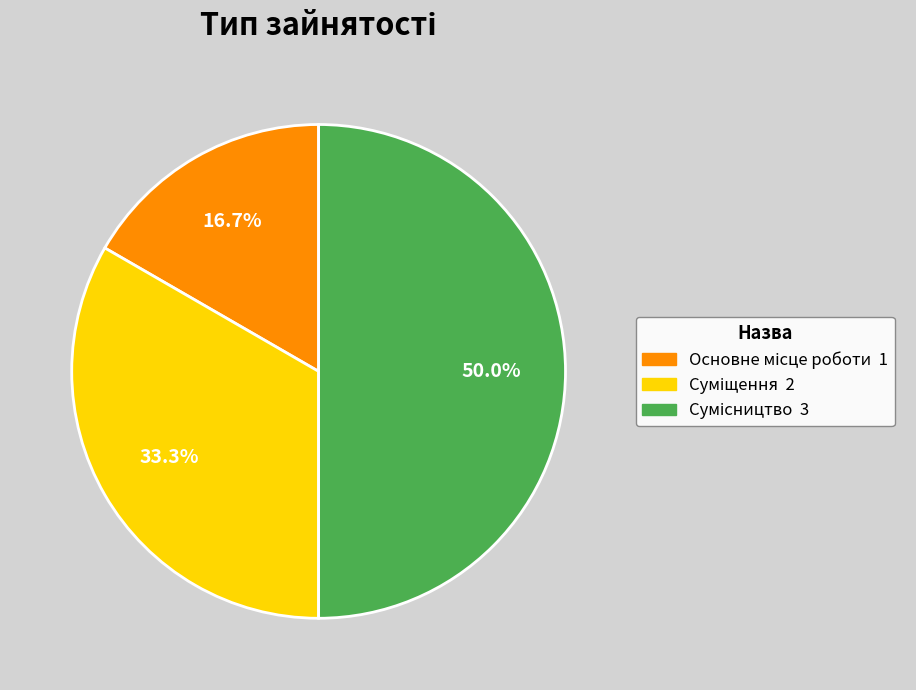

How many segments does this pie chart have?

3